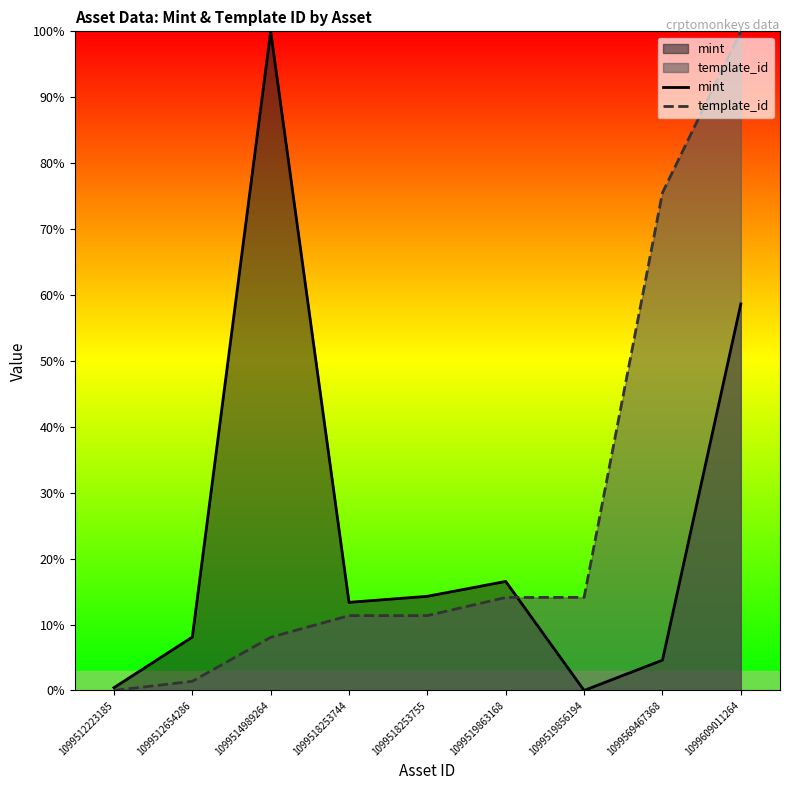

Rank the series by their maximum value, from highest to lowest.

mint, template_id